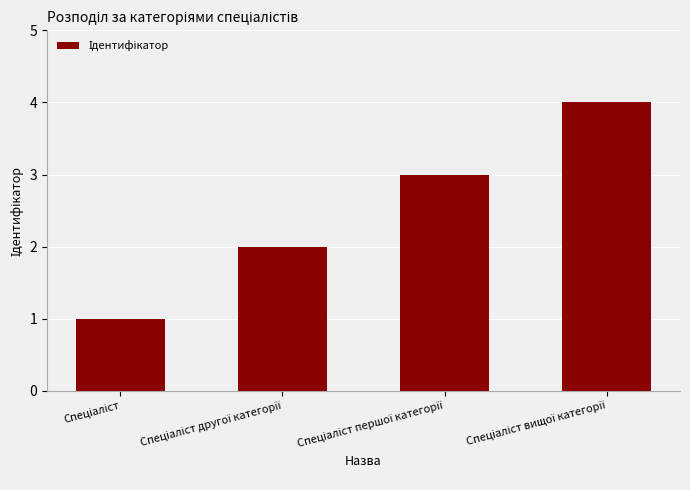

What is the maximum value shown in the chart?

4